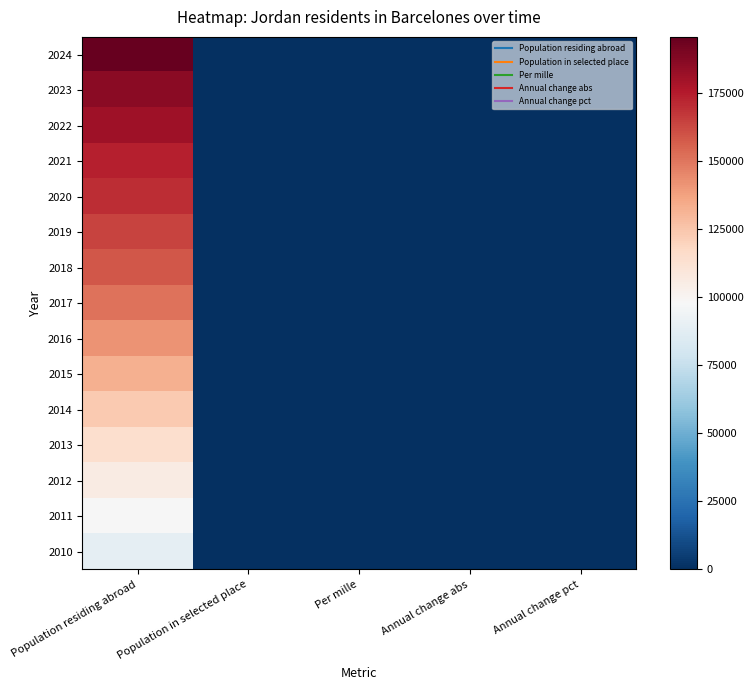

Reading left to right, extract all data points from this chart.

2024: Population residing abroad=195653.0	Population in selected place=83.0	Per mille=0.0	Annual change abs=6.0	Annual change pct=7.8
2023: Population residing abroad=185848.0	Population in selected place=77.0	Per mille=0.0	Annual change abs=-5.0	Annual change pct=-6.1
2022: Population residing abroad=181038.0	Population in selected place=82.0	Per mille=0.1	Annual change abs=4.0	Annual change pct=5.1
2021: Population residing abroad=173853.0	Population in selected place=78.0	Per mille=0.0	Annual change abs=5.0	Annual change pct=6.8
2020: Population residing abroad=170352.0	Population in selected place=73.0	Per mille=0.0	Annual change abs=7.0	Annual change pct=10.6
2019: Population residing abroad=164119.0	Population in selected place=66.0	Per mille=0.0	Annual change abs=-5.0	Annual change pct=-7.0
2018: Population residing abroad=158715.0	Population in selected place=71.0	Per mille=0.0	Annual change abs=10.0	Annual change pct=16.4
2017: Population residing abroad=150790.0	Population in selected place=61.0	Per mille=0.0	Annual change abs=11.0	Annual change pct=22.0
2016: Population residing abroad=141976.0	Population in selected place=50.0	Per mille=0.0	Annual change abs=0.0	Annual change pct=0.0
2015: Population residing abroad=132594.0	Population in selected place=50.0	Per mille=0.0	Annual change abs=-1.0	Annual change pct=-2.0
2014: Population residing abroad=123046.0	Population in selected place=51.0	Per mille=0.0	Annual change abs=-9.0	Annual change pct=-15.0
2013: Population residing abroad=114406.0	Population in selected place=60.0	Per mille=0.1	Annual change abs=4.0	Annual change pct=7.1
2012: Population residing abroad=105652.0	Population in selected place=56.0	Per mille=0.1	Annual change abs=-3.0	Annual change pct=-5.1
2011: Population residing abroad=97358.0	Population in selected place=59.0	Per mille=0.1	Annual change abs=-3.0	Annual change pct=-4.8
2010: Population residing abroad=88975.0	Population in selected place=62.0	Per mille=0.1	Annual change abs=15.0	Annual change pct=31.9